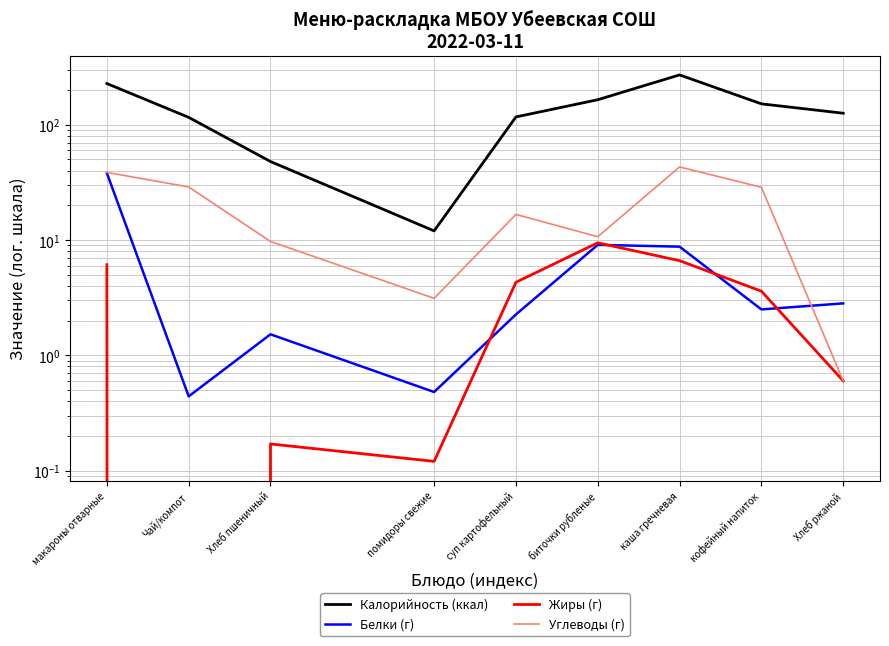

The Жиры (г) series shows 0.8 at Хлеб ржаной. True or false?

False